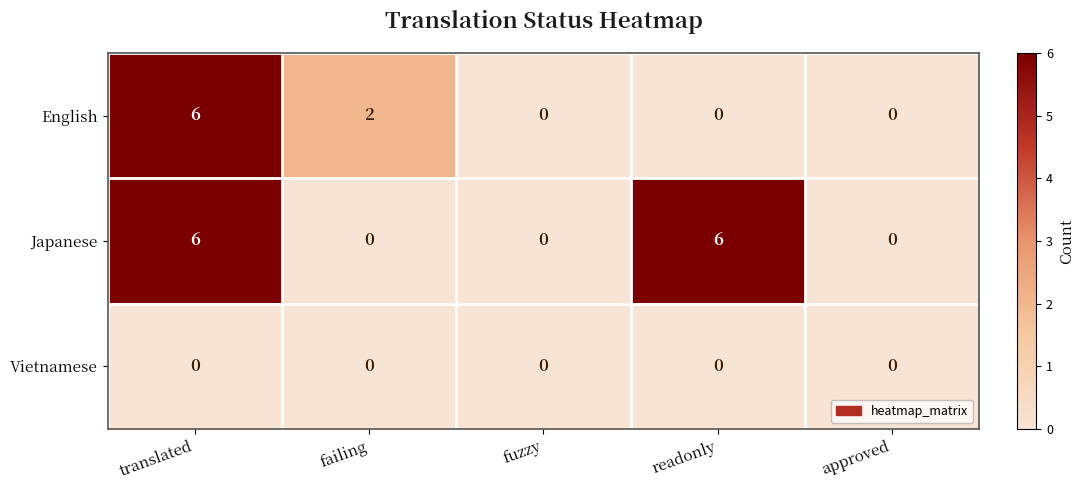

What is the maximum value shown in the chart?

6